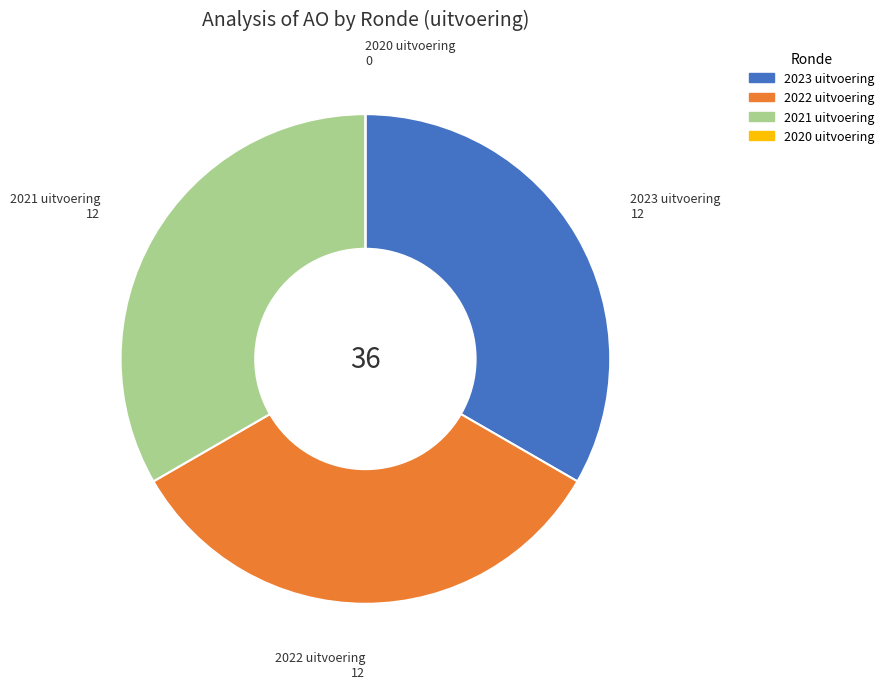

The 2023 uitvoering slice represents 33% of the pie. True or false?

True